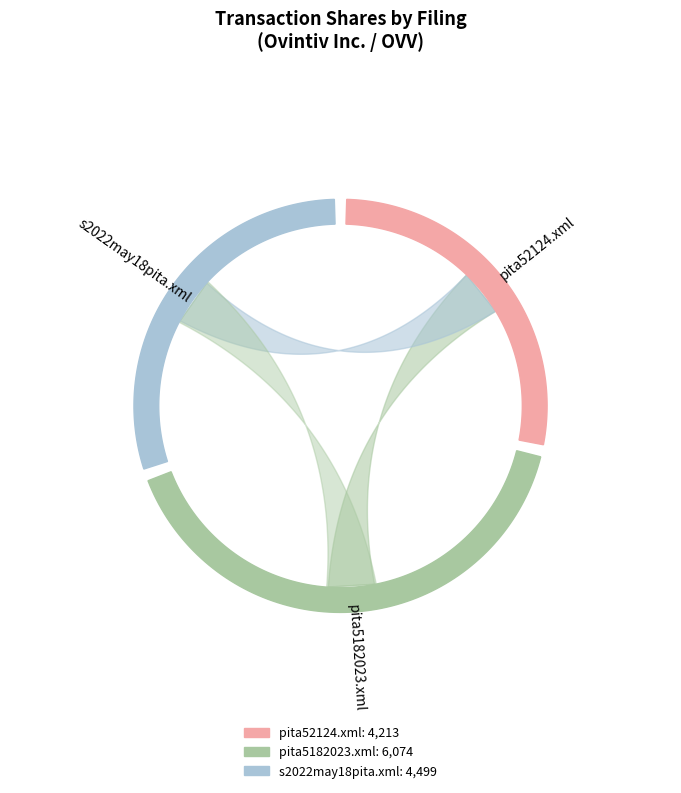

To the nearest percent, what is the difference between the pita52124.xml and s2022may18pita.xml slice percentages?

2%